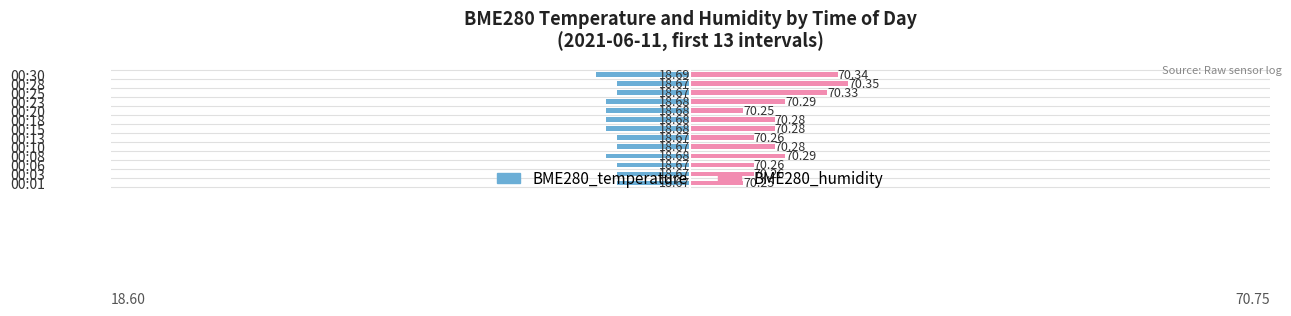

Rank the series by their average value, from lowest to highest.

BME280_temperature, BME280_humidity